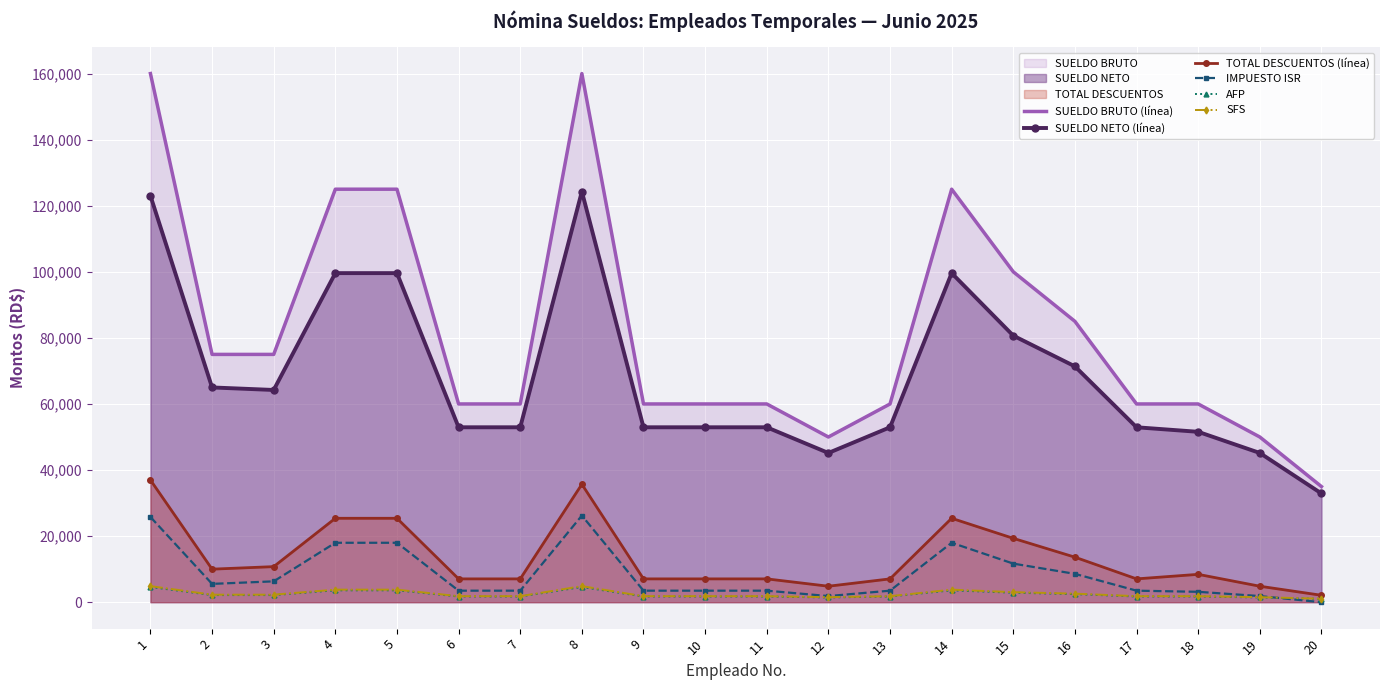

Reading left to right, extract all data points from this chart.

SUELDO BRUTO (línea): 1=160000.0	2=75000.0	3=75000.0	4=125000.0	5=125000.0	6=60000.0	7=60000.0	8=160000.0	9=60000.0	10=60000.0	11=60000.0	12=50000.0	13=60000.0	14=125000.0	15=100000.0	16=85000.0	17=60000.0	18=60000.0	19=50000.0	20=35000.0
SUELDO NETO (línea): 1=123013.5	2=64999.7	3=64233.2	4=99601.5	5=99601.5	6=52942.3	7=52942.3	8=124300.1	9=52942.3	10=52942.3	11=52942.3	12=45166.0	13=52942.3	14=99601.5	15=80673.0	16=71374.5	17=52942.3	18=51570.0	19=45166.0	20=32906.5
TOTAL DESCUENTOS (línea): 1=36986.5	2=10000.3	3=10766.9	4=25398.5	5=25398.5	6=7057.7	7=7057.7	8=35699.9	9=7057.7	10=7057.7	11=7057.7	12=4834.0	13=7057.7	14=25398.5	15=19327.0	16=13625.5	17=7057.7	18=8430.0	19=4834.0	20=2093.5
IMPUESTO ISR: 1=25790.0	2=5542.8	3=6309.4	4=17986.0	5=17986.0	6=3486.7	7=3486.7	8=26218.9	9=3486.7	10=3486.7	11=3486.7	12=1854.0	13=3486.7	14=17986.0	15=11676.5	16=8577.0	17=3486.7	18=3143.6	19=1854.0	20=0.0
AFP: 1=4592.0	2=2152.5	3=2152.5	4=3587.5	5=3587.5	6=1722.0	7=1722.0	8=4592.0	9=1722.0	10=1722.0	11=1722.0	12=1435.0	13=1722.0	14=3587.5	15=2870.0	16=2439.5	17=1722.0	18=1722.0	19=1435.0	20=1004.5
SFS: 1=4864.0	2=2280.0	3=2280.0	4=3800.0	5=3800.0	6=1824.0	7=1824.0	8=4864.0	9=1824.0	10=1824.0	11=1824.0	12=1520.0	13=1824.0	14=3800.0	15=3040.0	16=2584.0	17=1824.0	18=1824.0	19=1520.0	20=1064.0